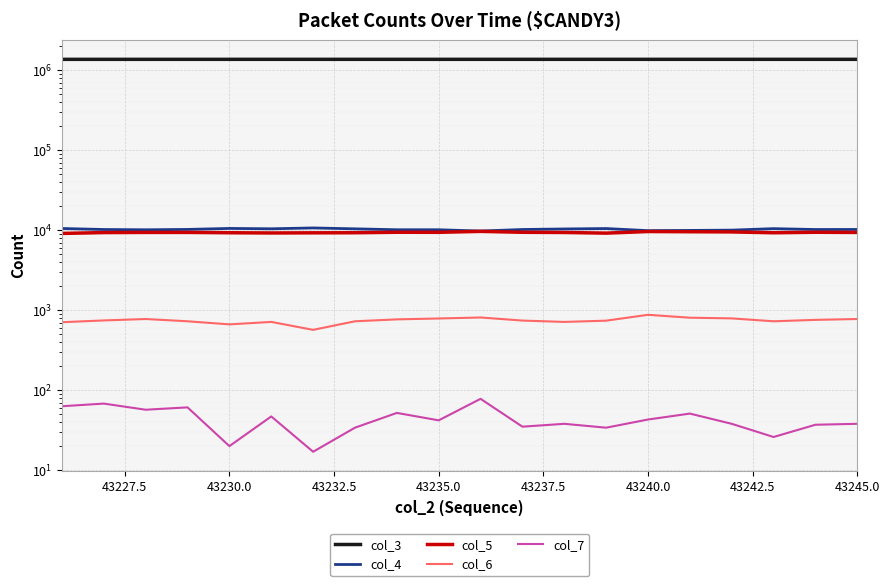

How many lines are shown in the chart?

5